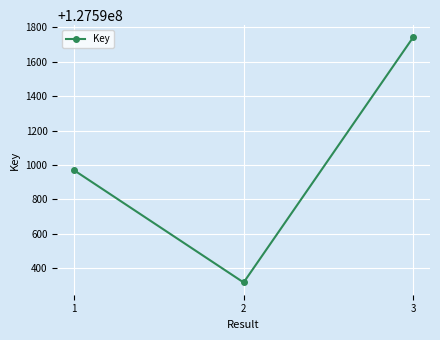

Reading right to left, what are all the values shown in this chart?

127591742	127590317	127590969